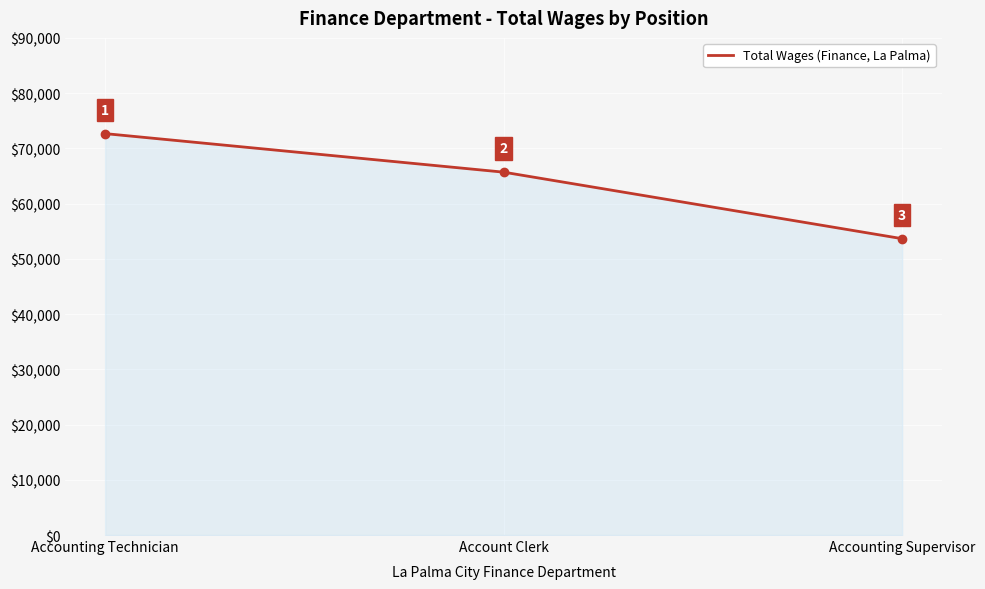

Count the number of data series in this chart.

1